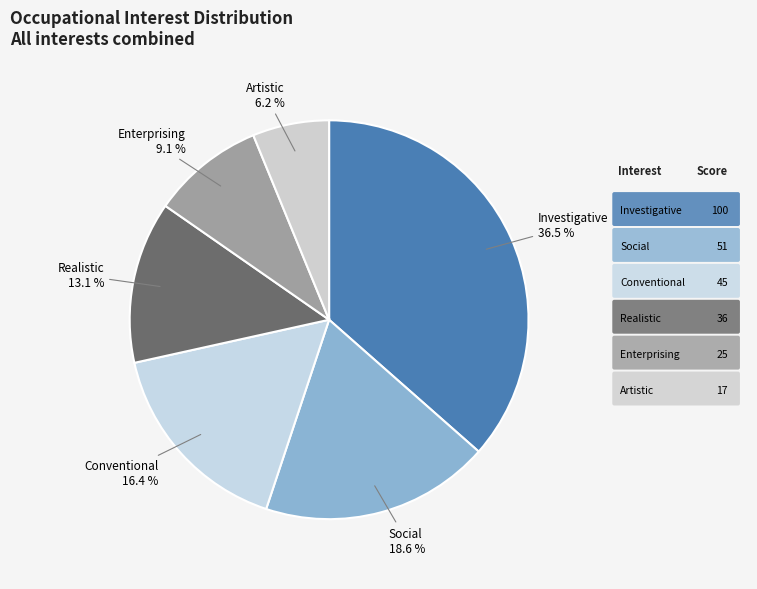

To the nearest percent, what is the difference between the largest and smallest slice percentages?

30%